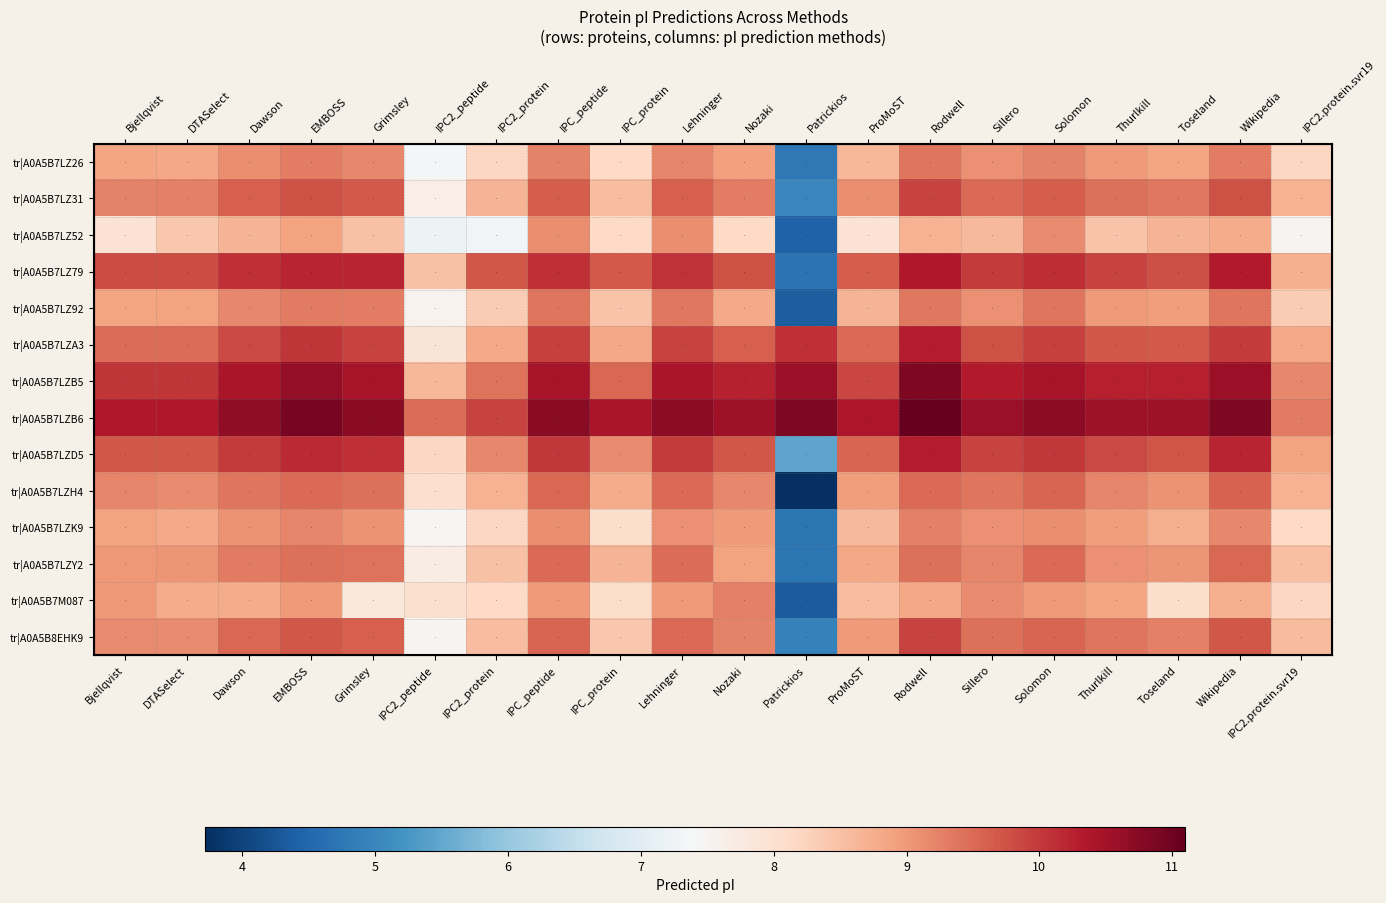

Which has a higher value, IPC2_protein or ProMoST?

ProMoST